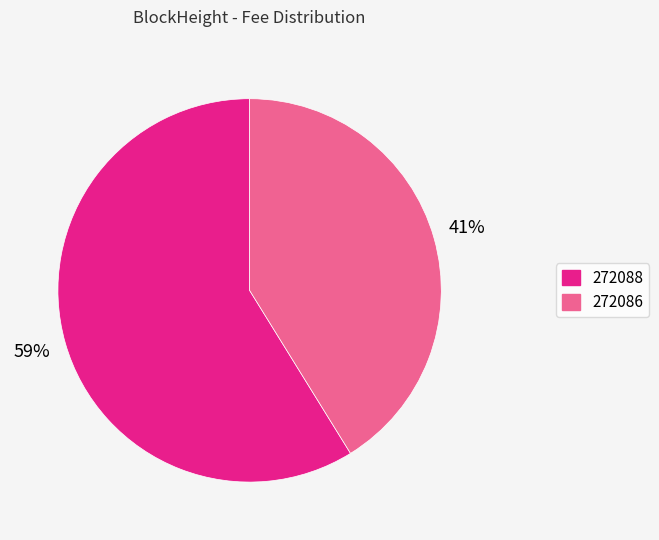

Rank the categories by value from lowest to highest.

272086, 272088